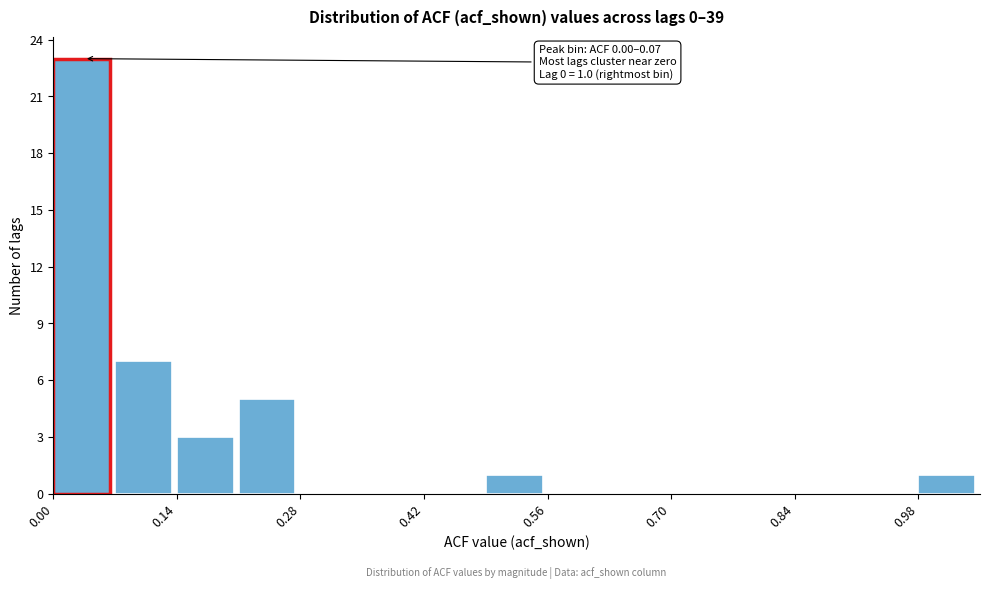

Read against the x-axis, roughly where is the centre of the tallest bar?

0.04